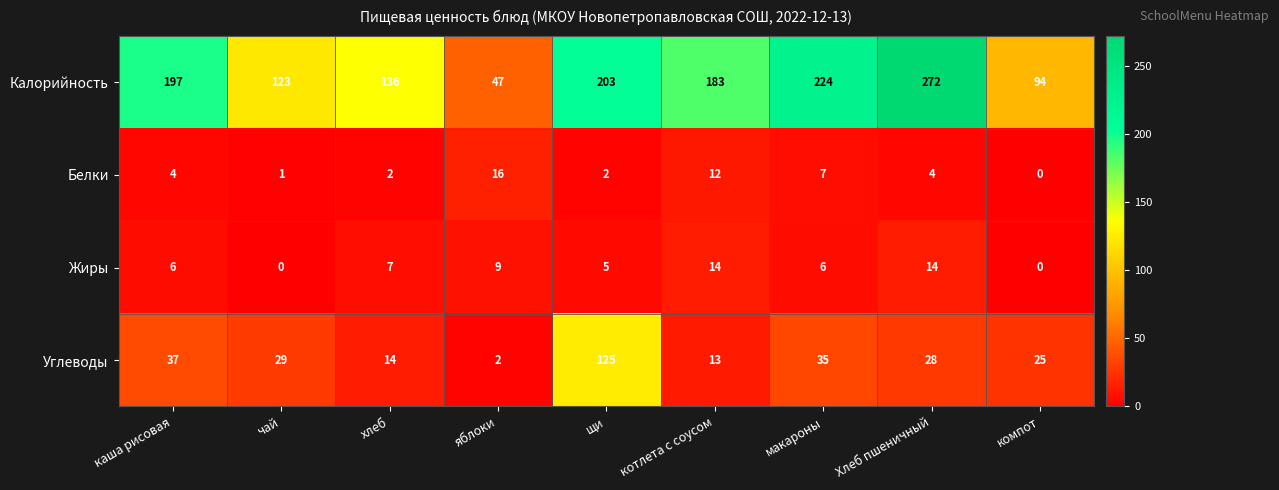

Which series has the largest range (max minus min)?

Калорийность